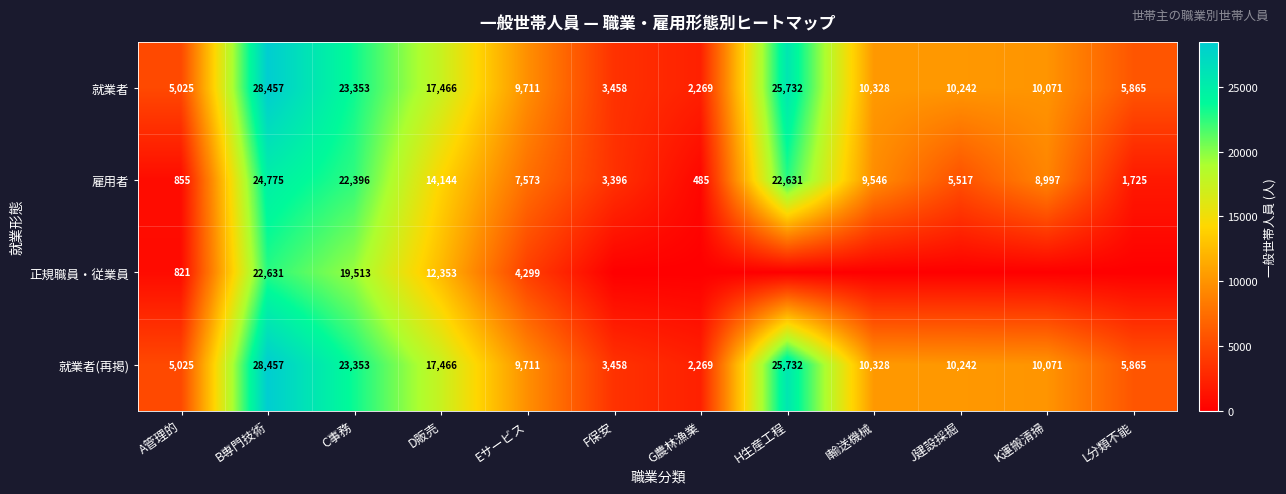

At which label does 就業者 reach its peak?

B専門技術